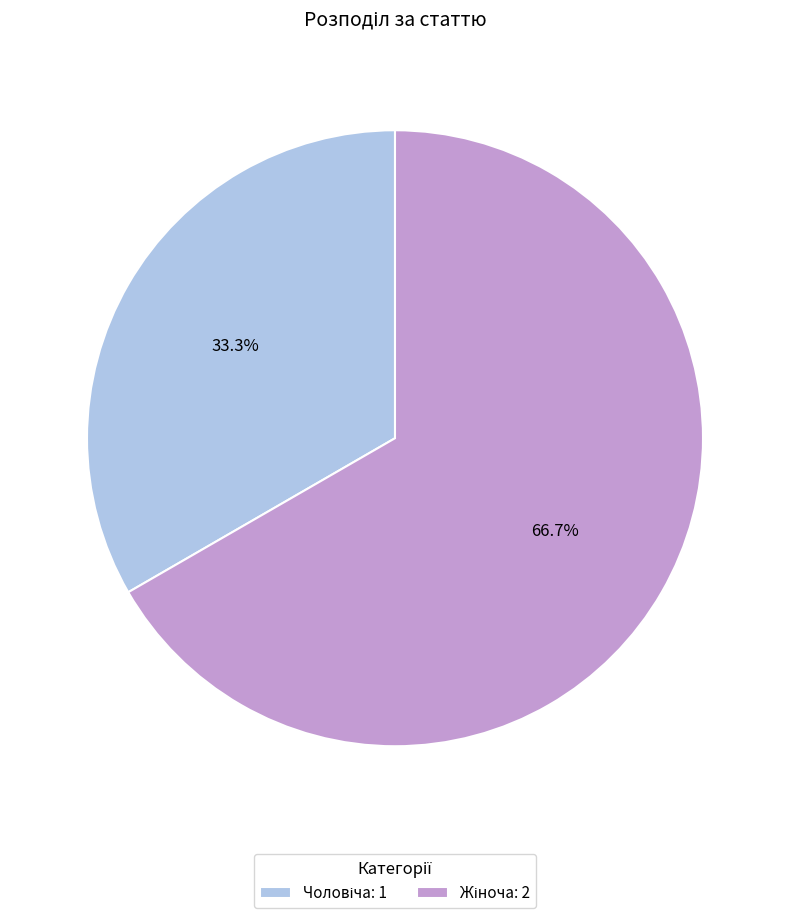

Is there a majority slice in this chart?

Yes